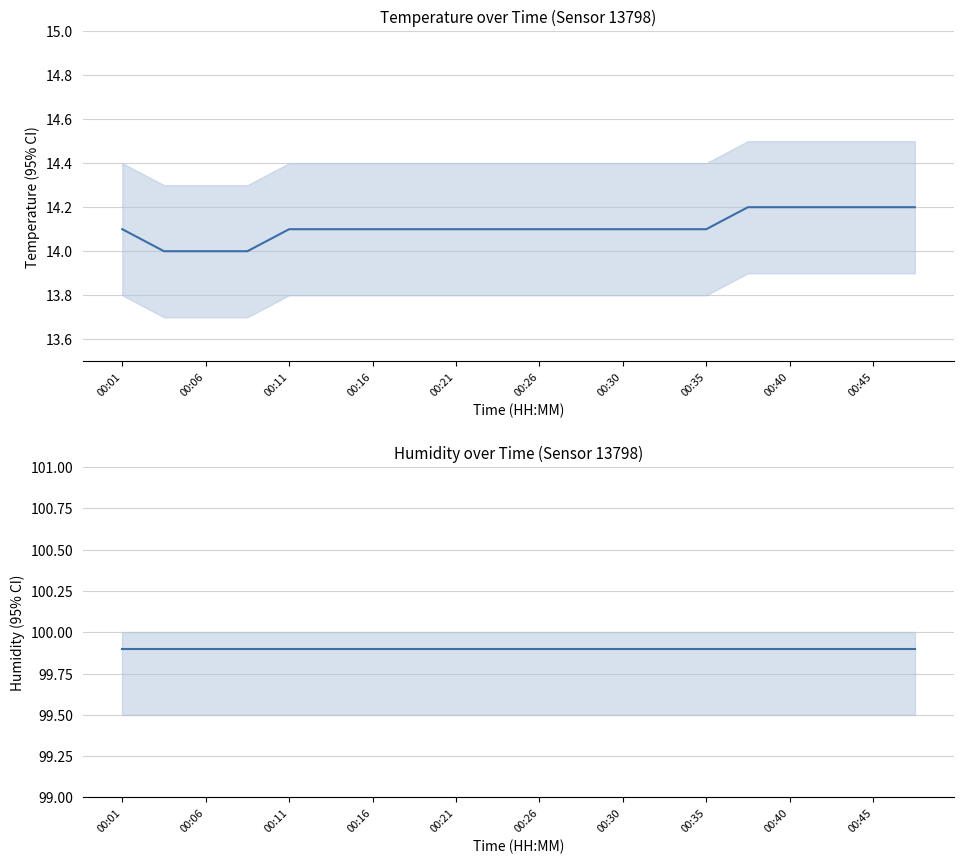

Reading right to left, transcribe all the data shown in this chart.

temperature: 14.2	14.2	14.2	14.2	14.2	14.1	14.1	14.1	14.1	14.1	14.1	14.1	14.1	14.1	14.1	14.1	14.0	14.0	14.0	14.1
humidity: 99.9	99.9	99.9	99.9	99.9	99.9	99.9	99.9	99.9	99.9	99.9	99.9	99.9	99.9	99.9	99.9	99.9	99.9	99.9	99.9